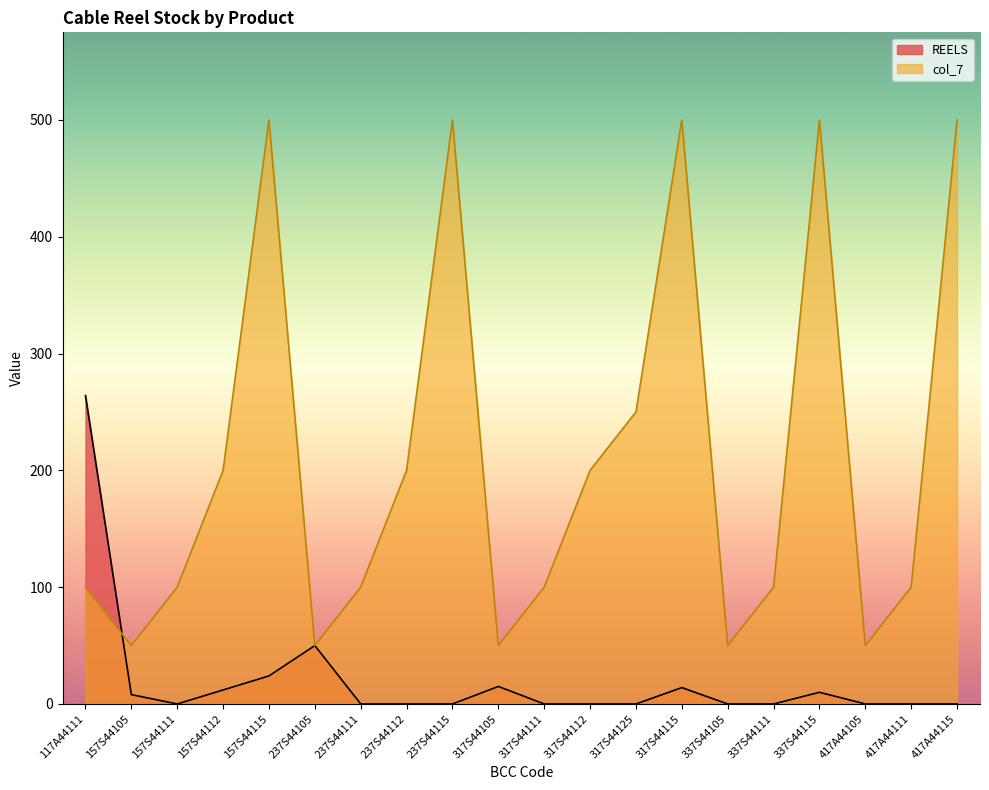

What is the difference between the values at 417A44105 and 157S44112?

12